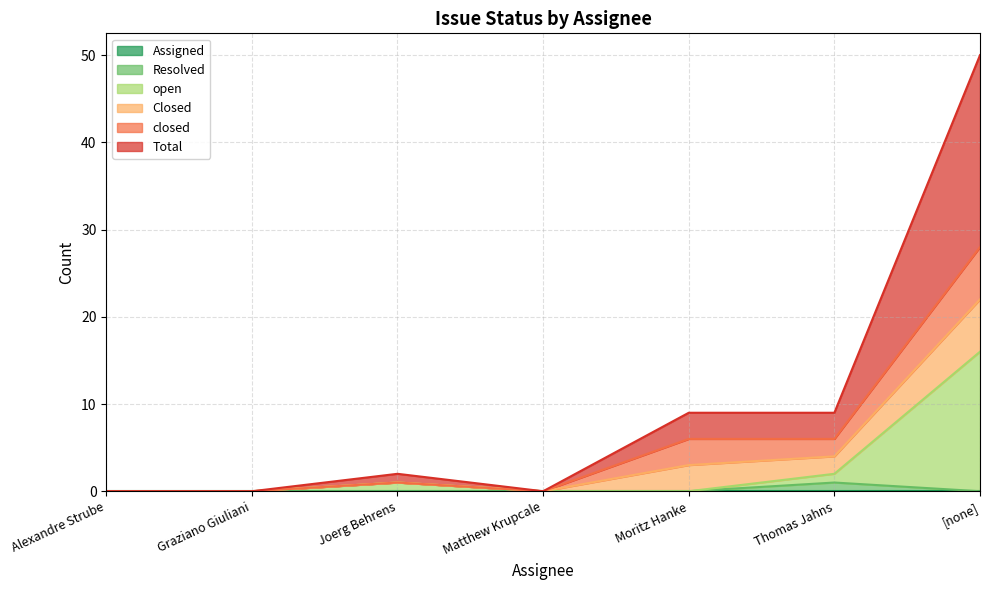

At which label is Total closest to 11?

Thomas Jahns